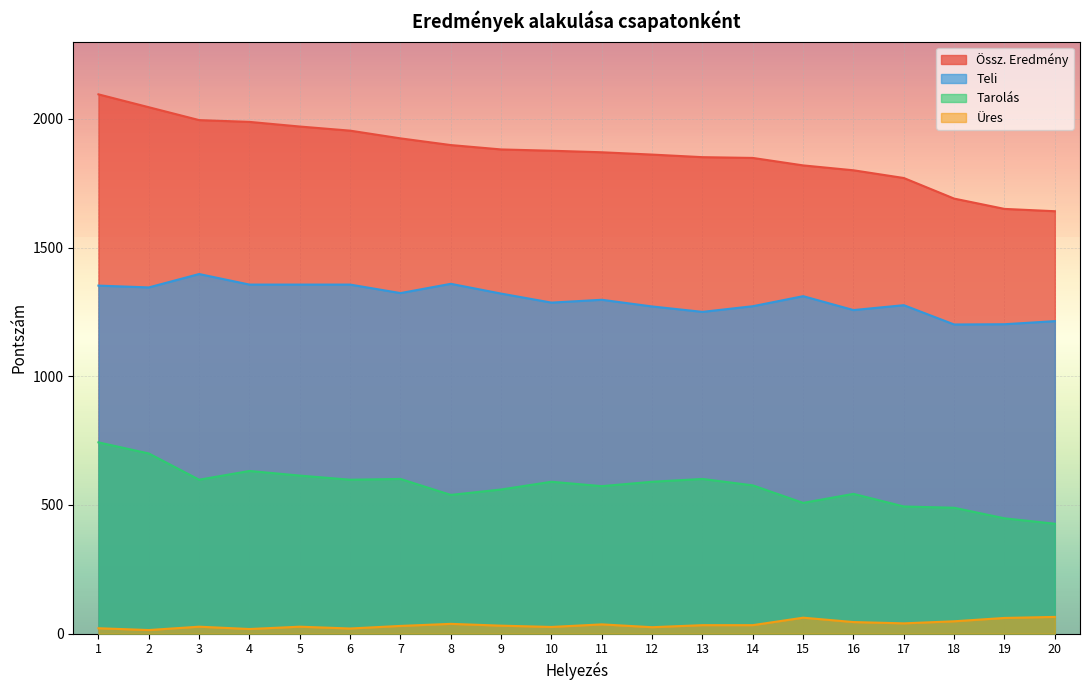

Which series has the largest range (max minus min)?

Össz. Eredmény